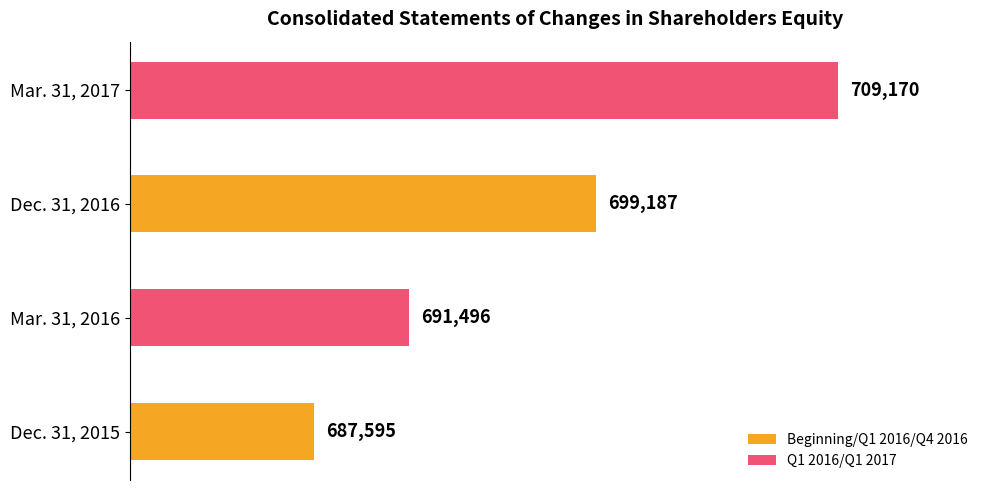

Count the values in the range 691496 to 709170.

3